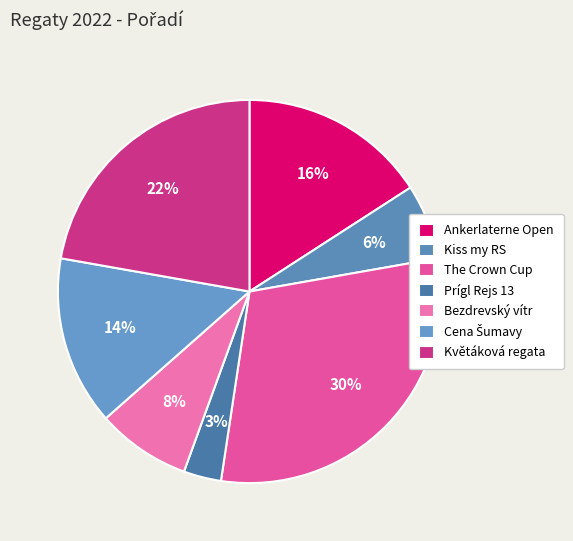

Is it true that Prígl Rejs 13 is 3% of the pie?

True